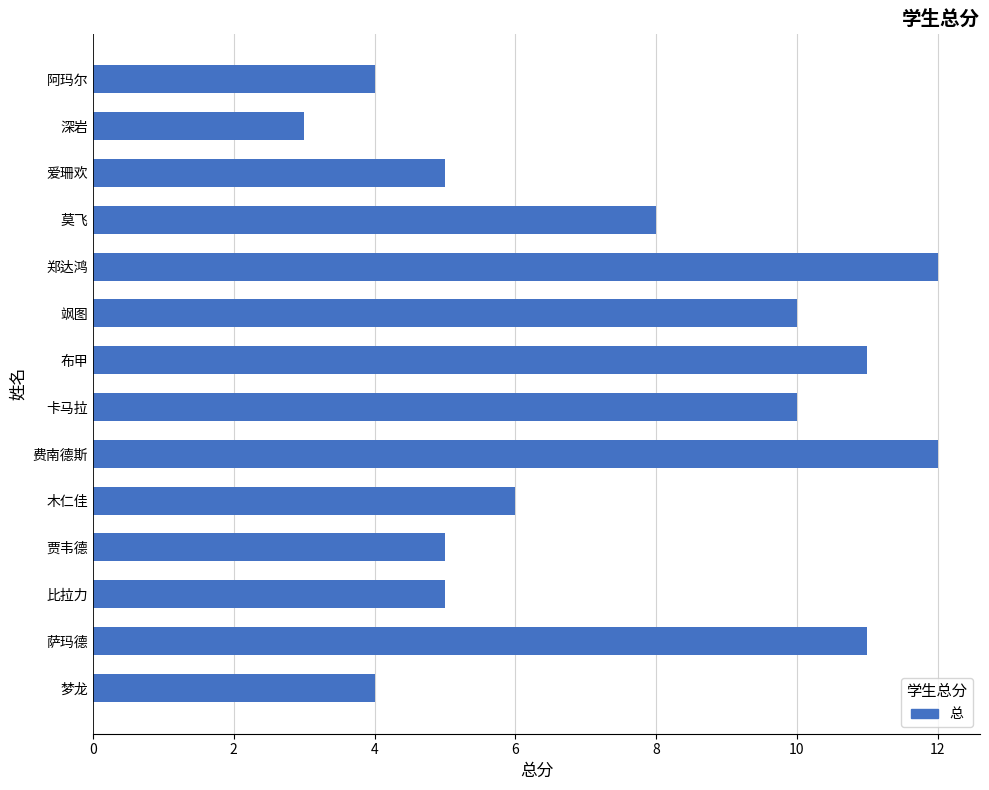

The value at 阿玛尔 is 2. True or false?

False